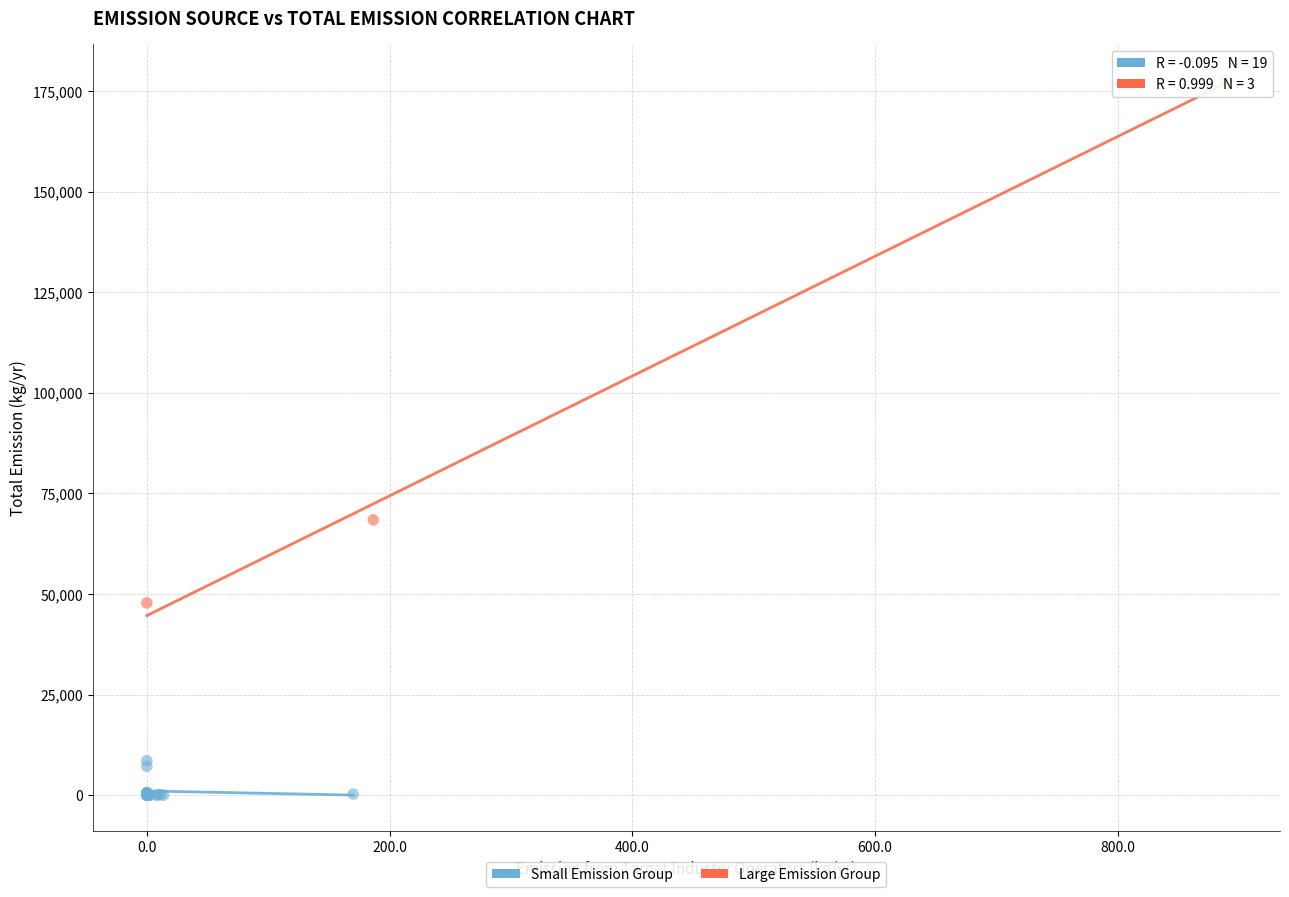

Which series contains the lowest Y value?

Small Emission Group